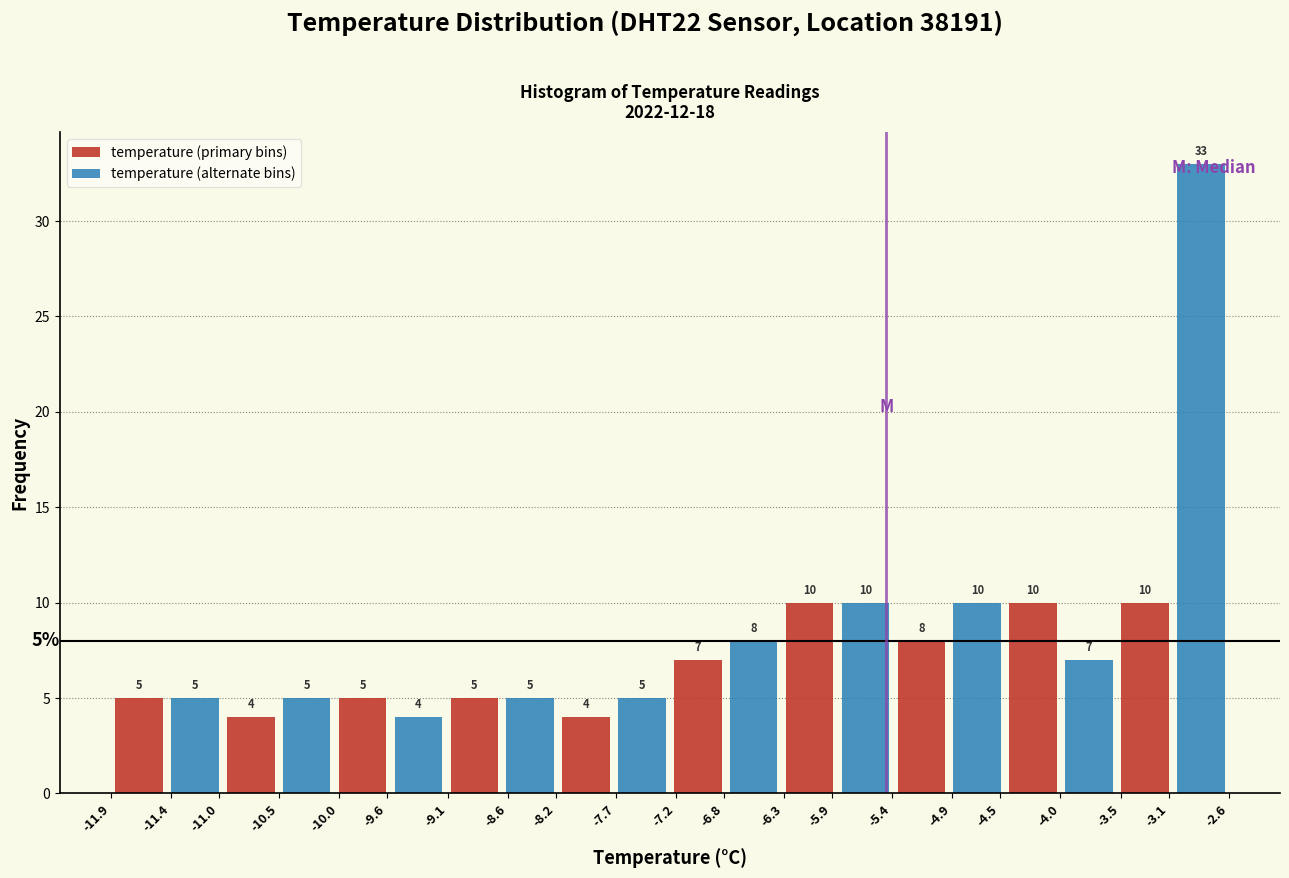

What is the average value of the temperature (alternate bins) series?

9